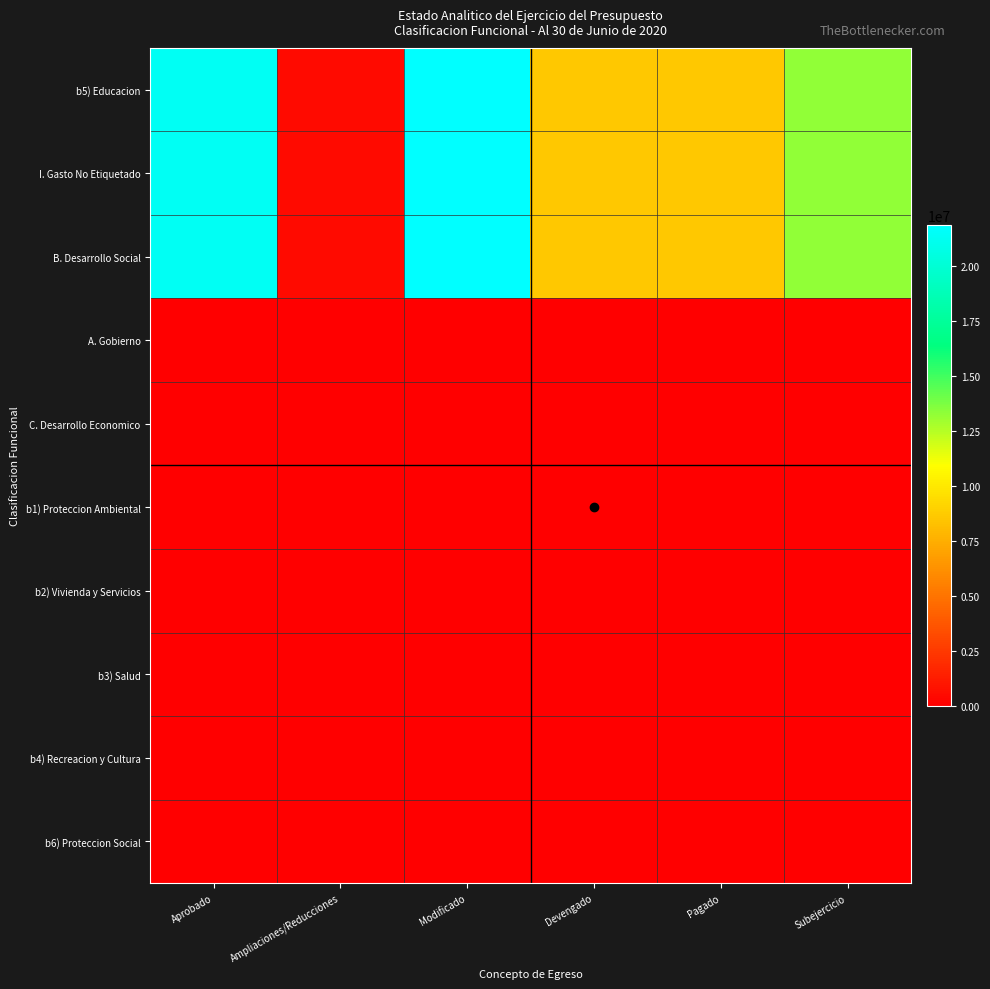

What is the maximum value shown in the chart?

21860206.5